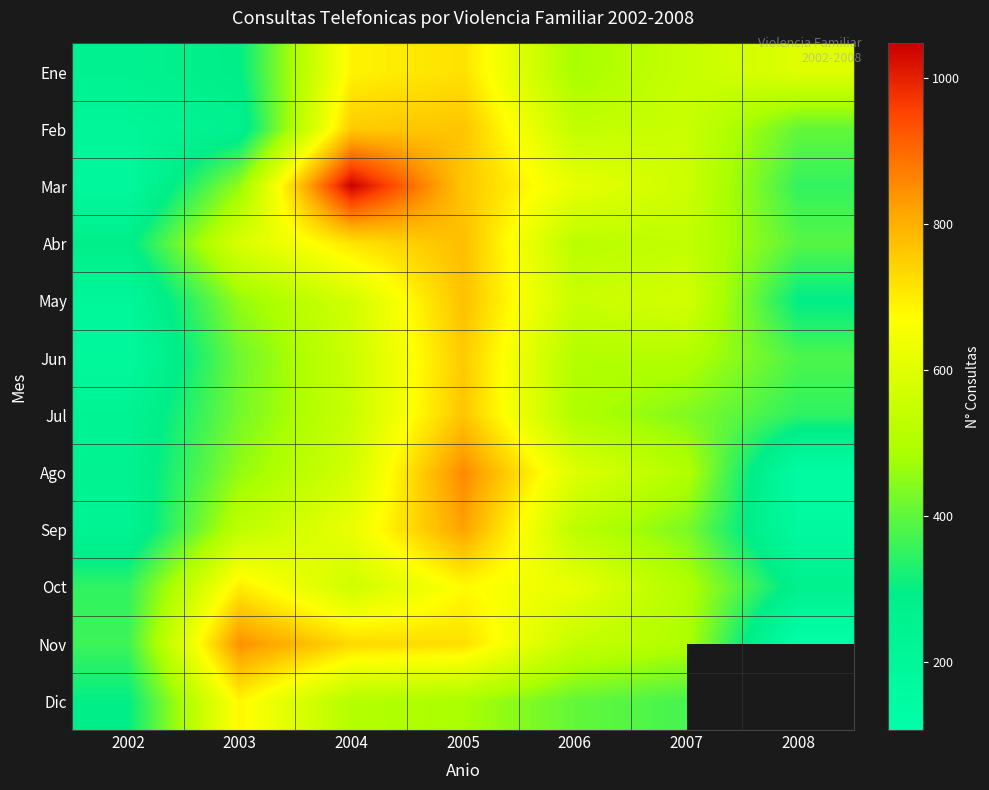

What is the total value across all series at 2004?

7895.0